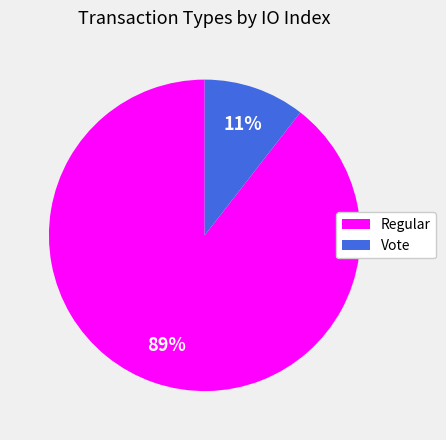

Between Regular and Vote, which is larger?

Regular